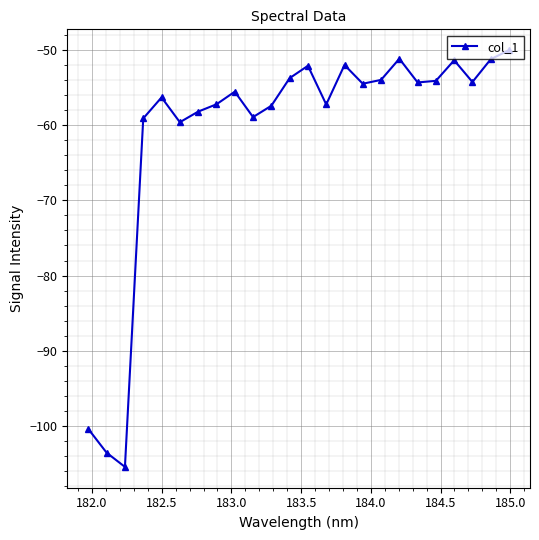

What is the difference between the maximum and minimum values?

55.4